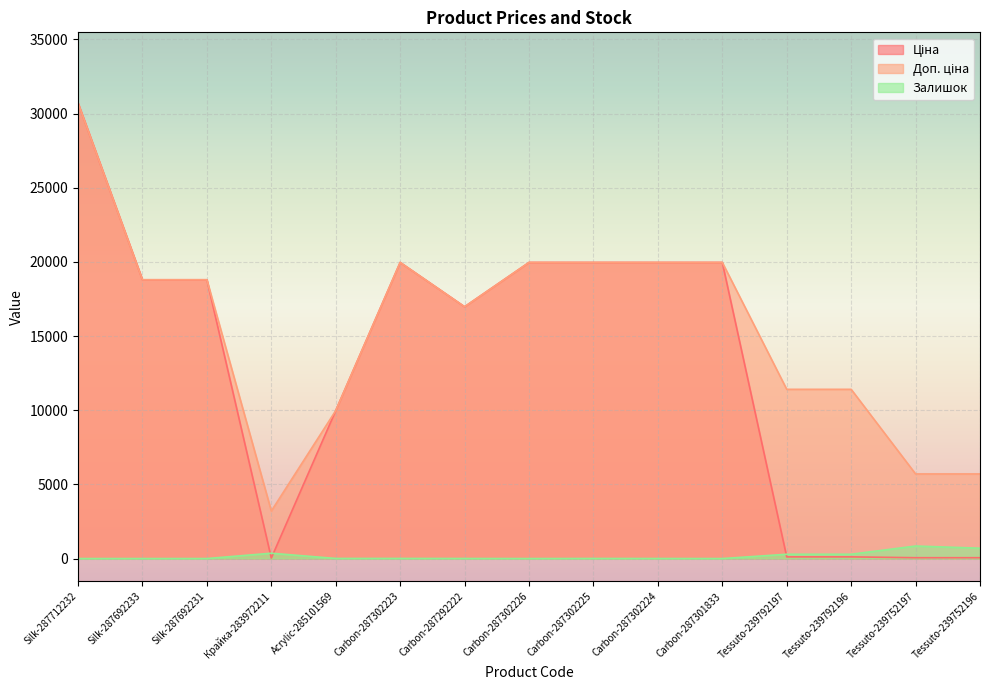

At how many categories does at least one series exceed 21115?

1